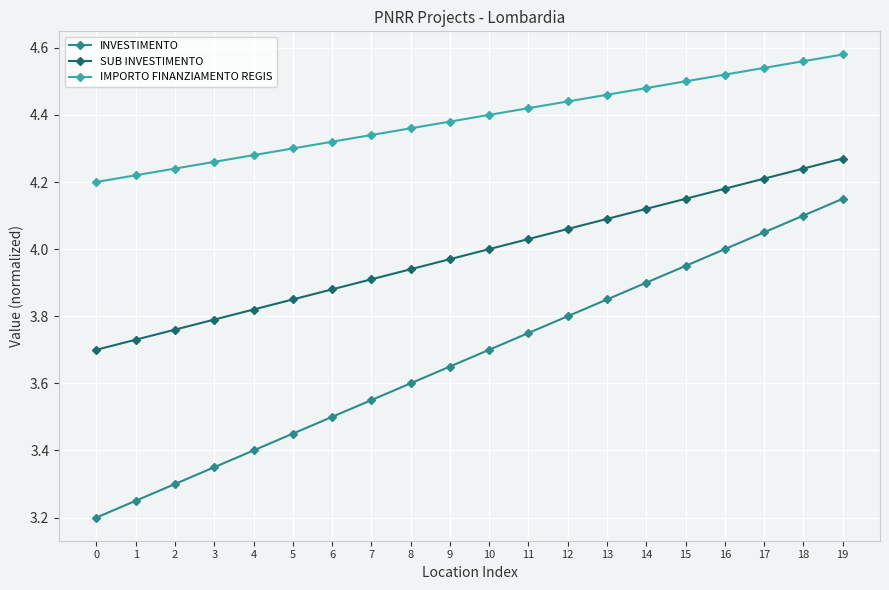

Does the chart have visible grid lines?

Yes